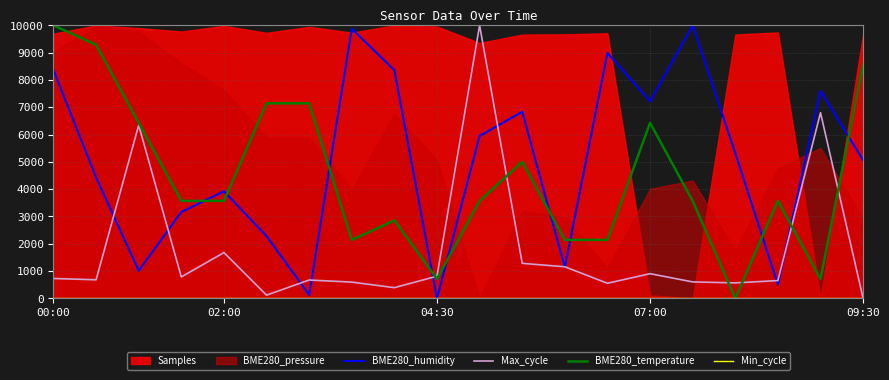

True or false: BME280_humidity and BME280_temperature cross at least once.

True